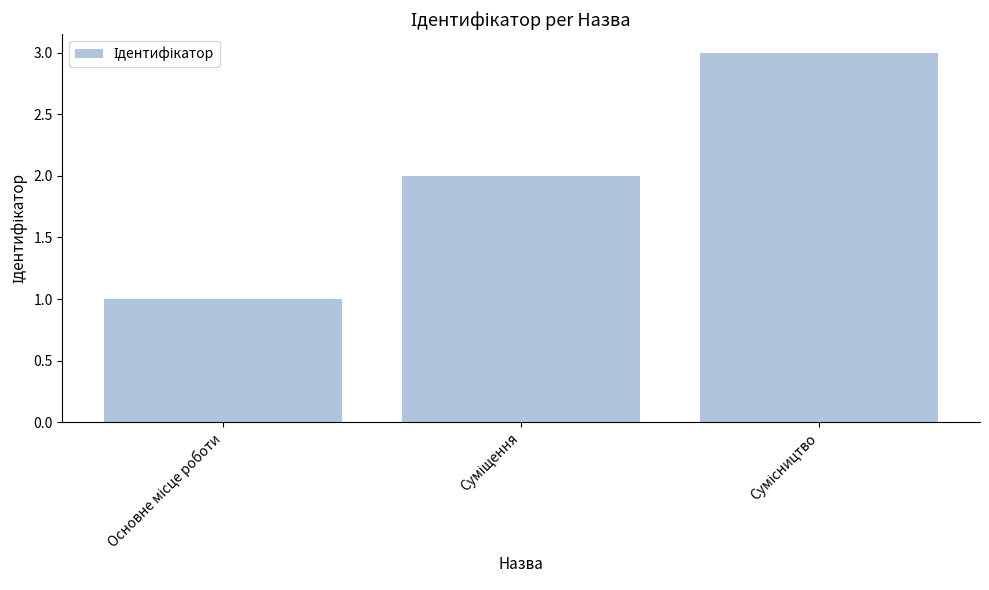

What is the sum of all values?

6